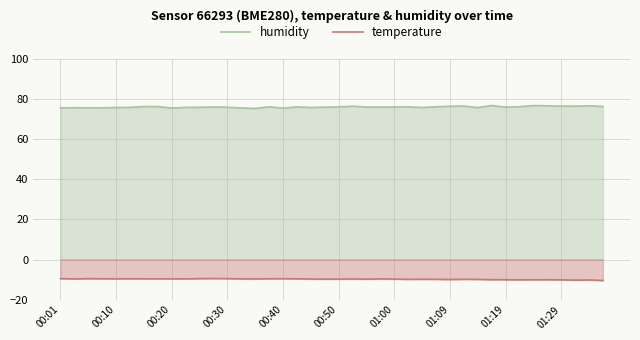

What is the smallest value displayed?

-10.5